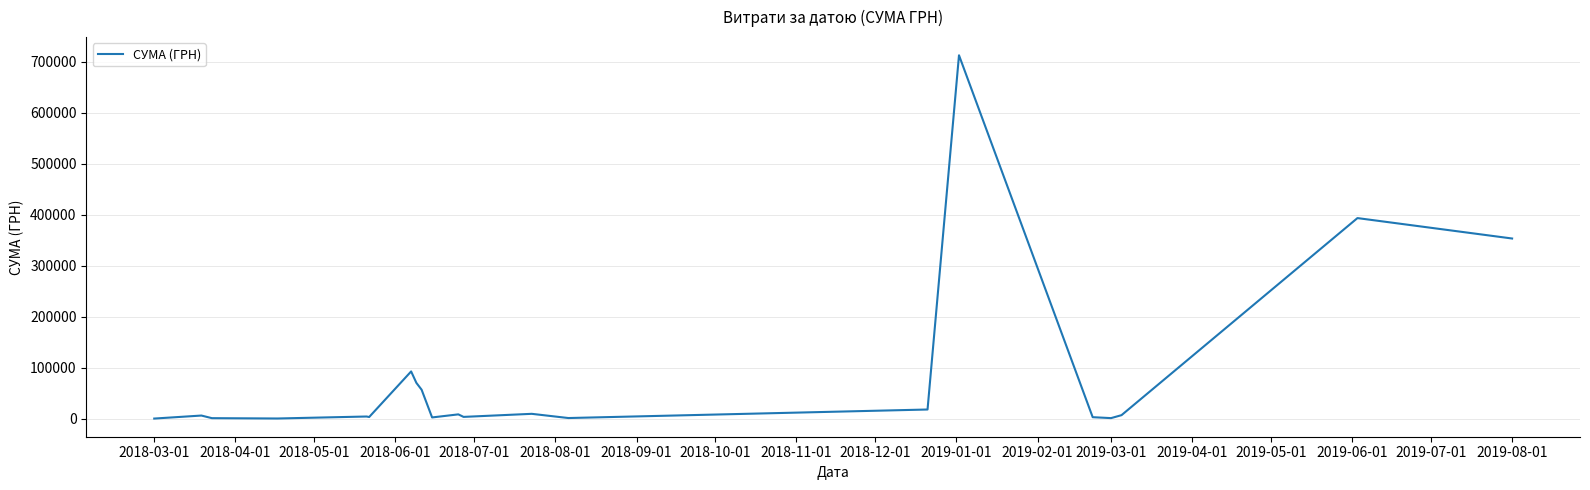

Count the number of values greater than 6208.

11